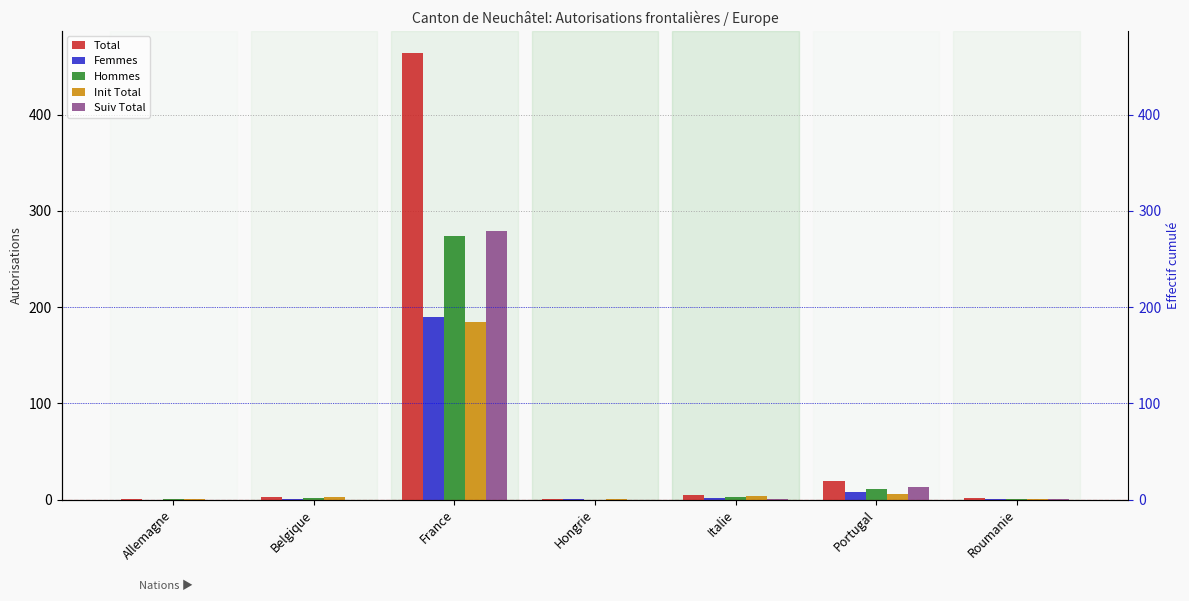

Is it true that Suiv Total equals 1 at Roumanie?

True